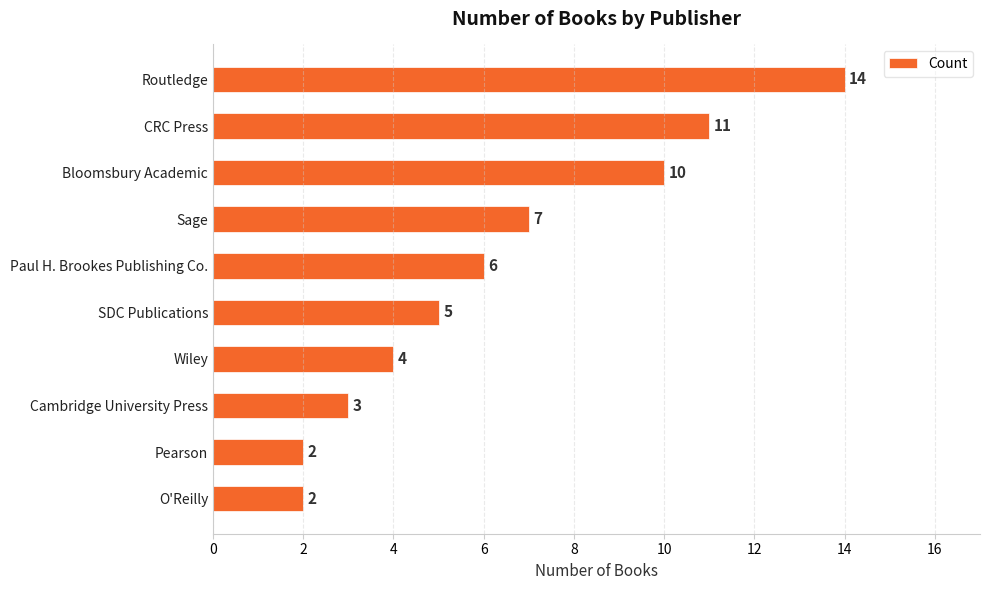

What is the difference between the second highest and minimum values?

9